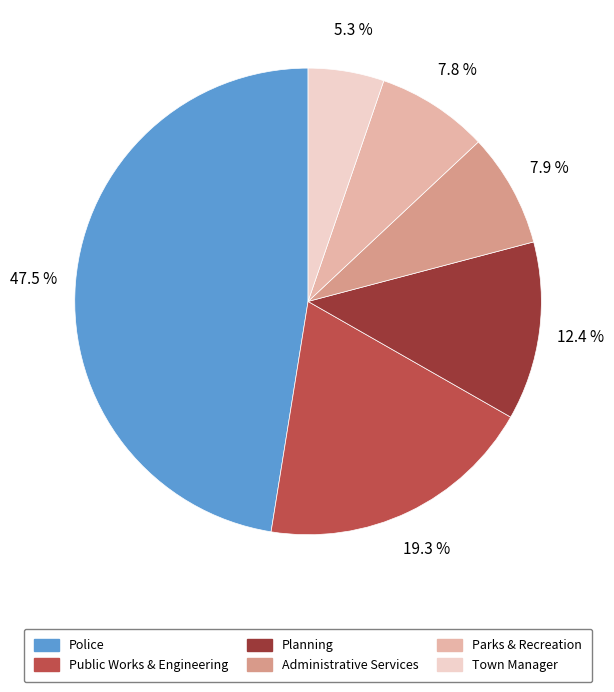

How many slices are in this pie chart?

6